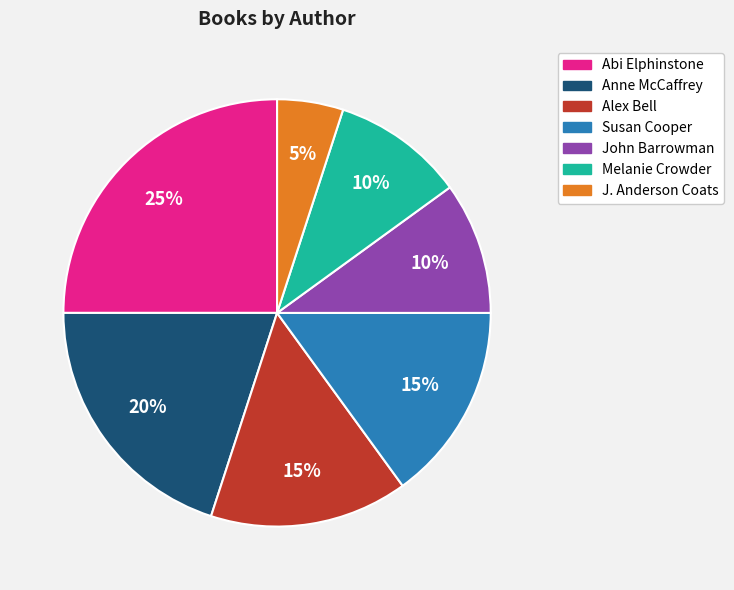

Which slice is the largest?

Abi Elphinstone